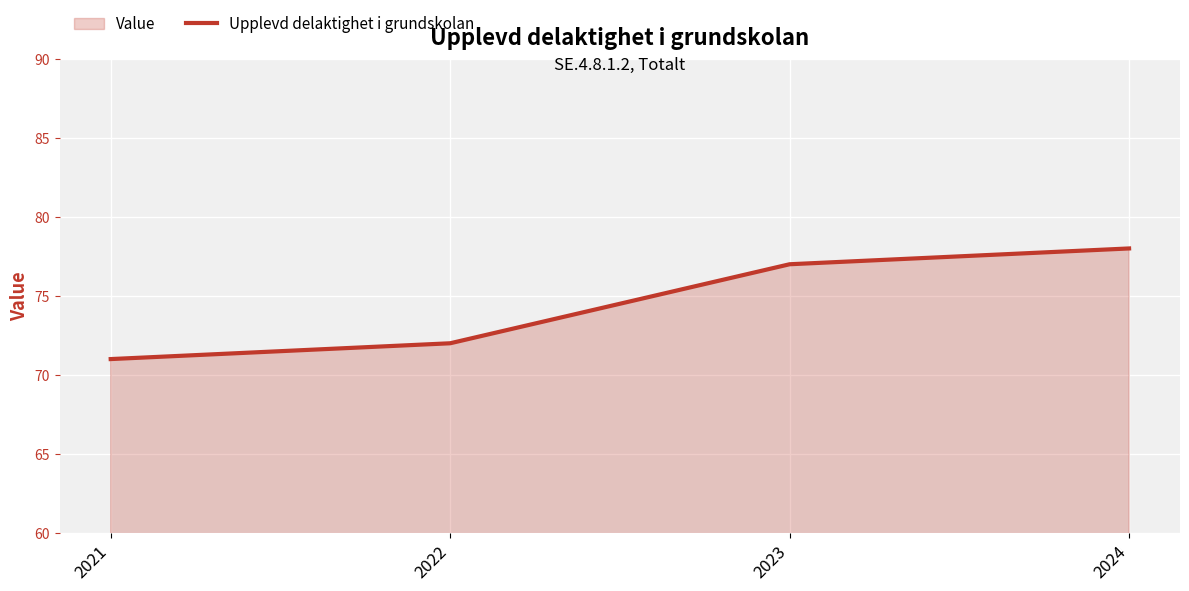

True or false: the data has more than 1 interior local peaks.

False